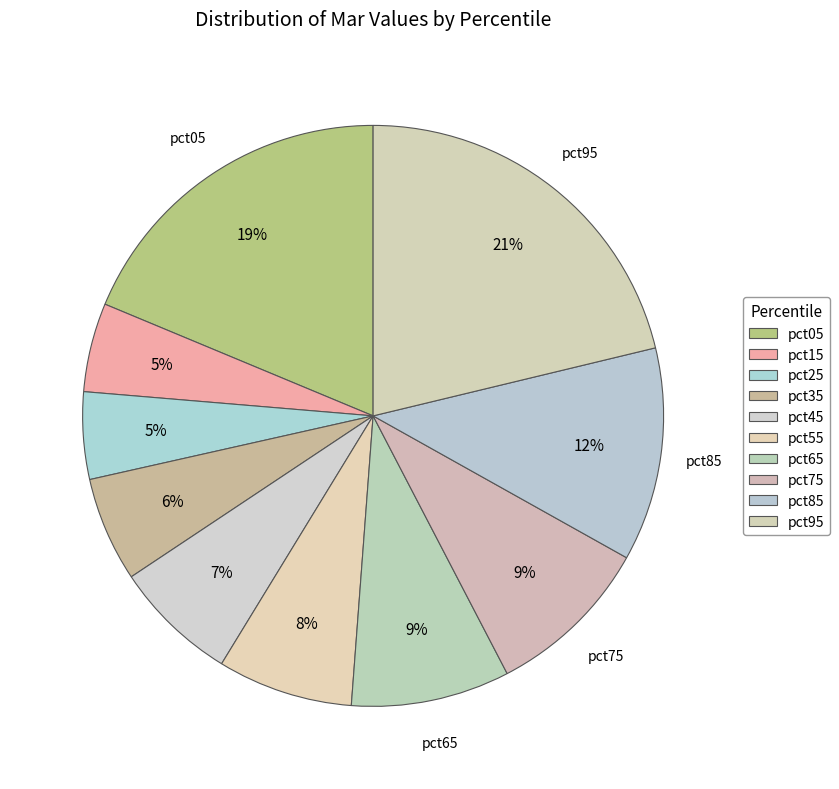

Count the number of slices in the pie.

10